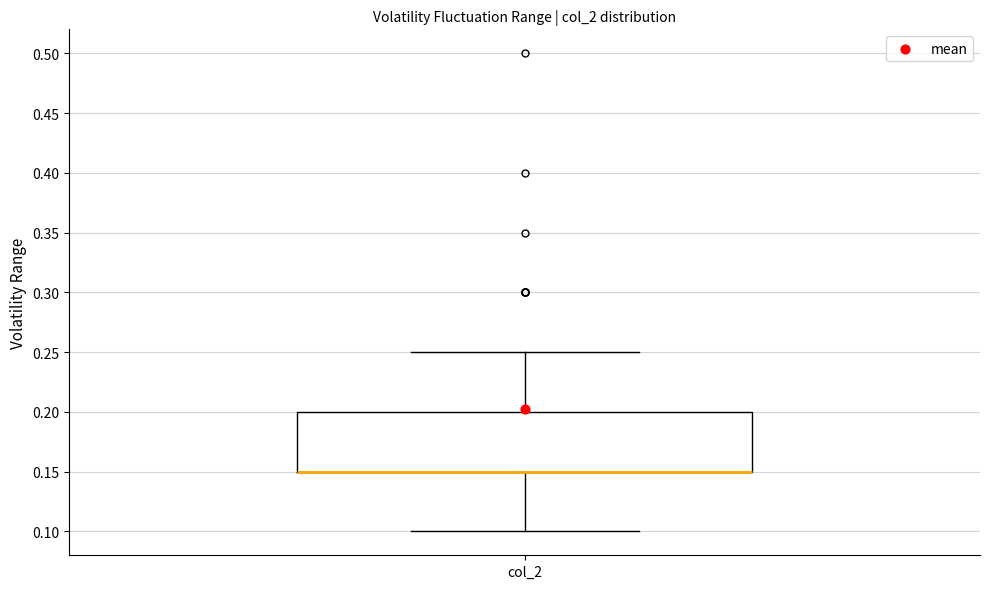

Where is the upper edge of the box for col_2 on the y-axis? The values are not printed on the chart, so give them approximately, as read against the axis.

0.20